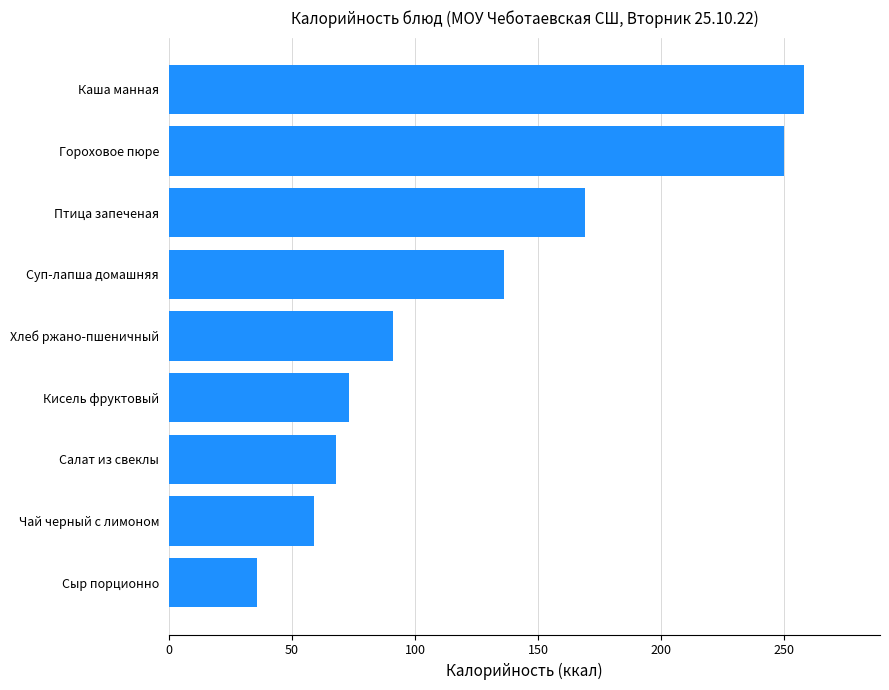

What is the average value?

127